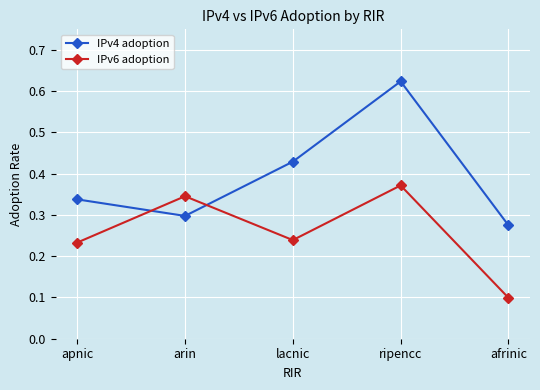

Which series has the largest range (max minus min)?

IPv4 adoption